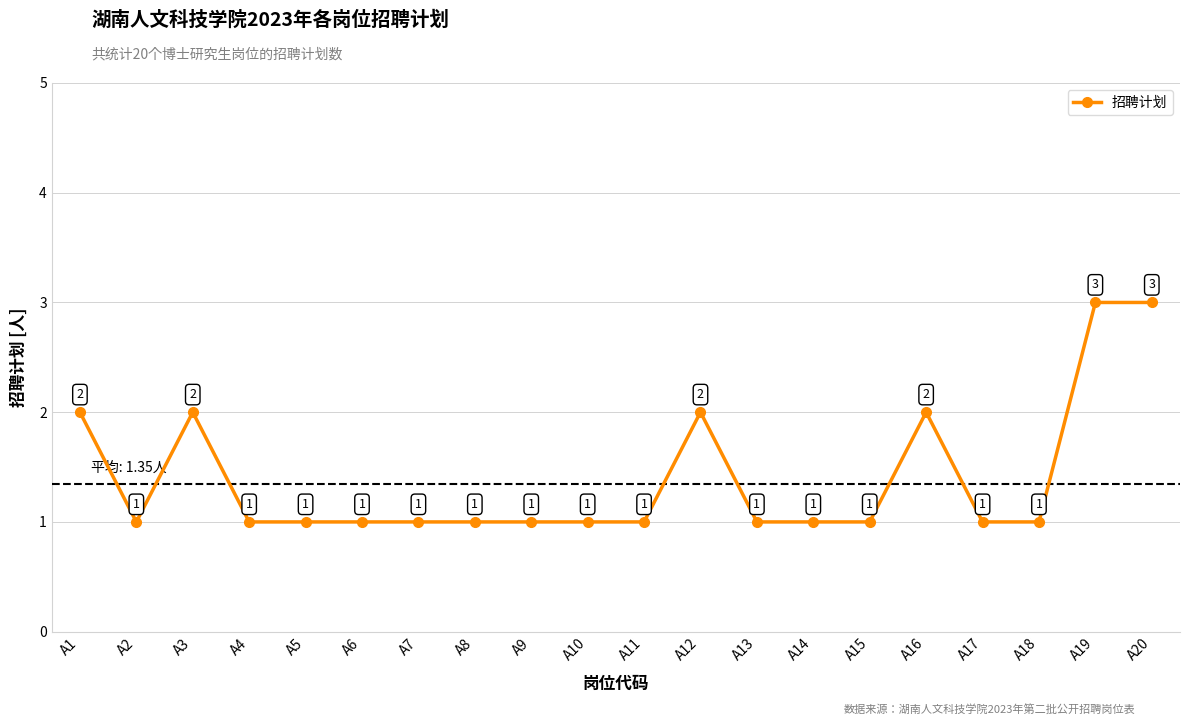

What is the approximate value at A3?

2